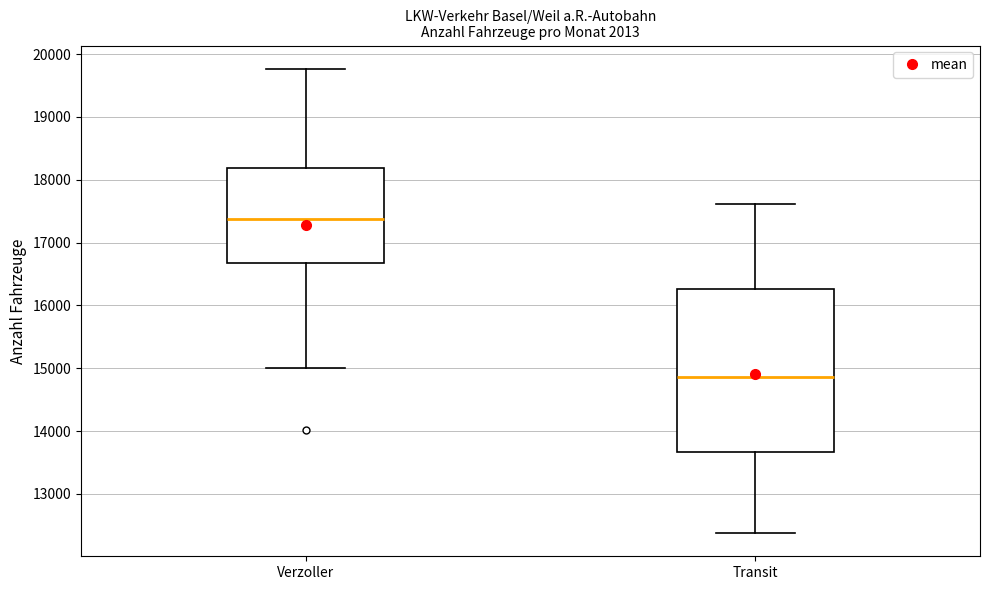

Which box has the highest median line?

Verzoller